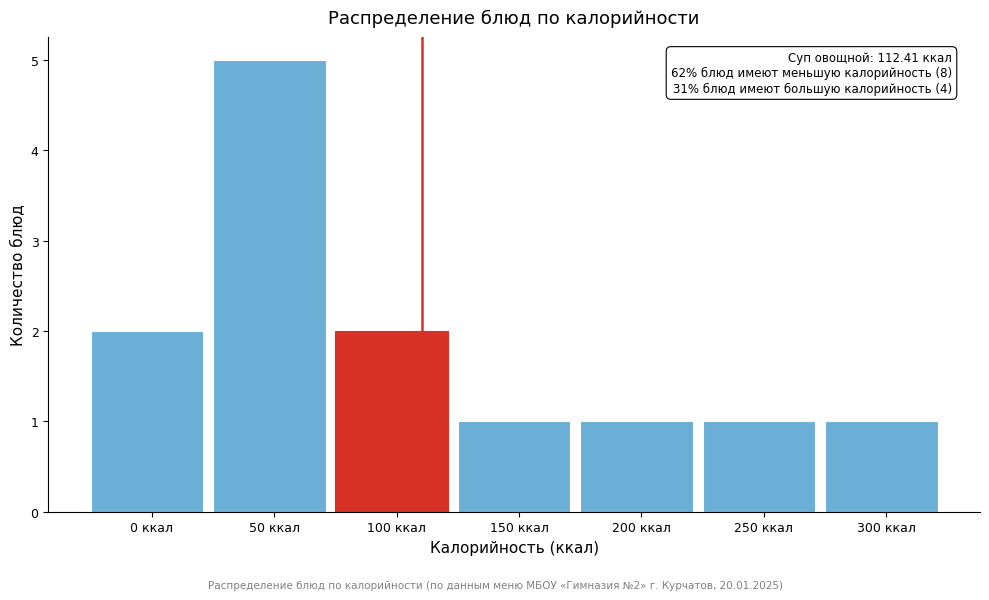

Reading left to right, extract all data points from this chart.

0 ккал=2	50 ккал=5	100 ккал=2	150 ккал=1	200 ккал=1	250 ккал=1	300 ккал=1